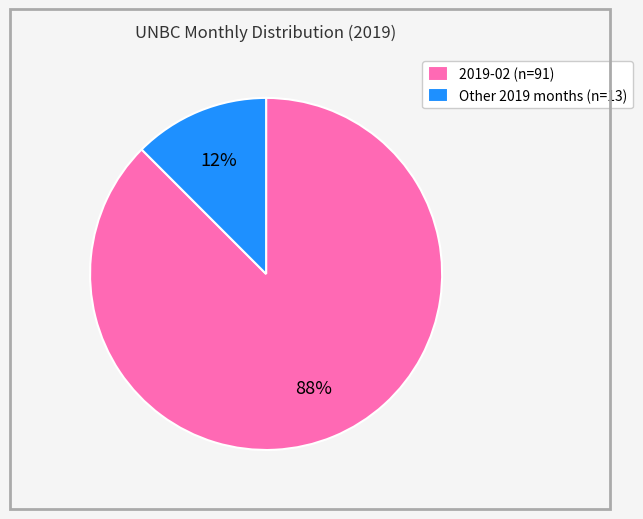

Count the number of slices in the pie.

2